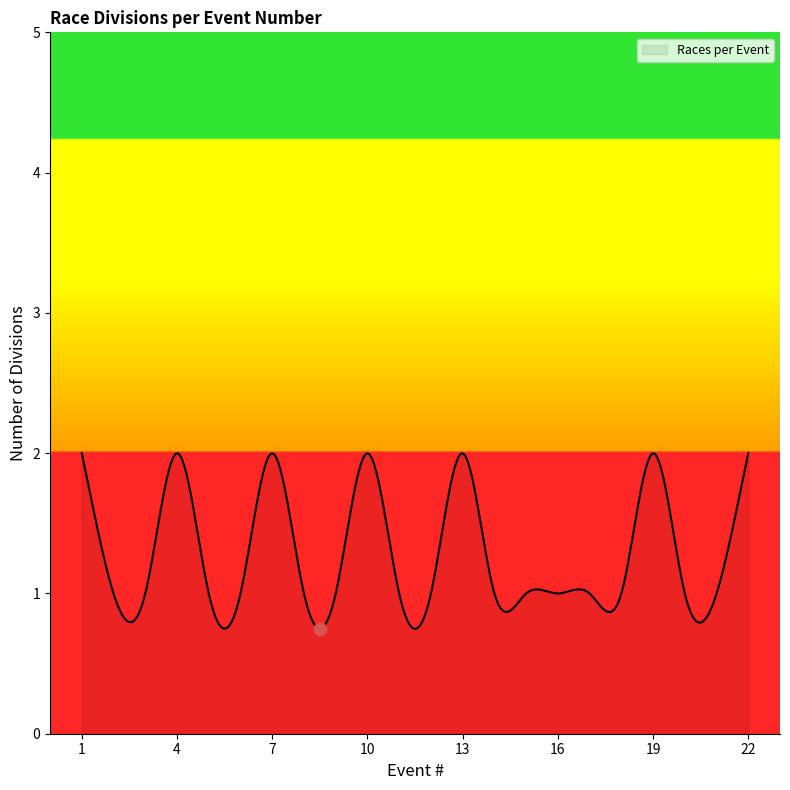

Between 17 and 10, which is larger?

10